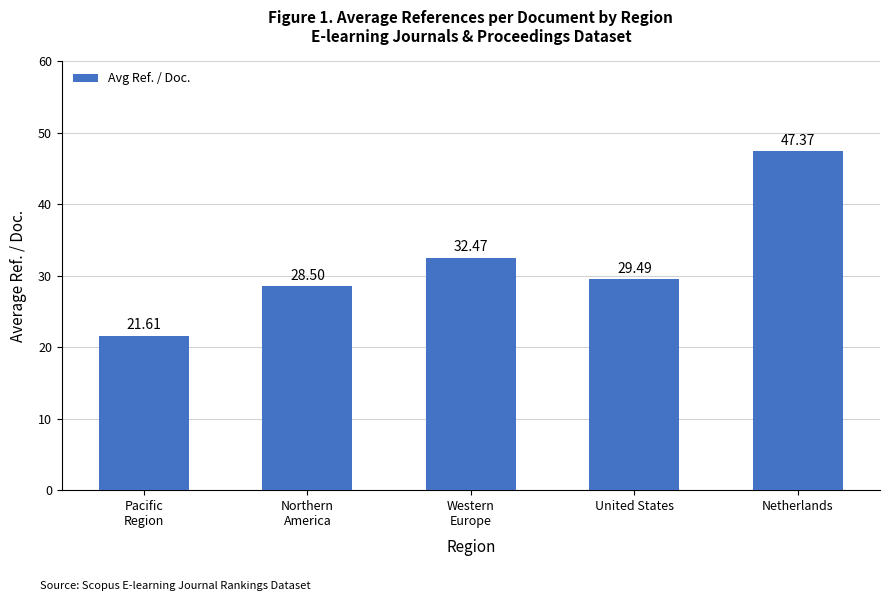

Is it true that the value at Netherlands is 17.1?

False